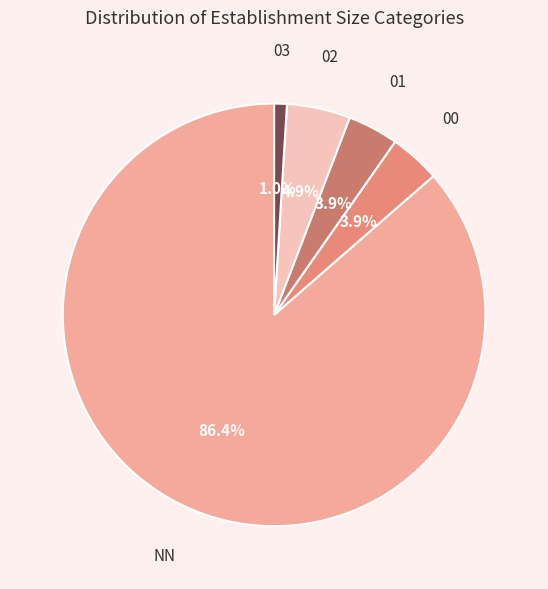

How many segments does this pie chart have?

5